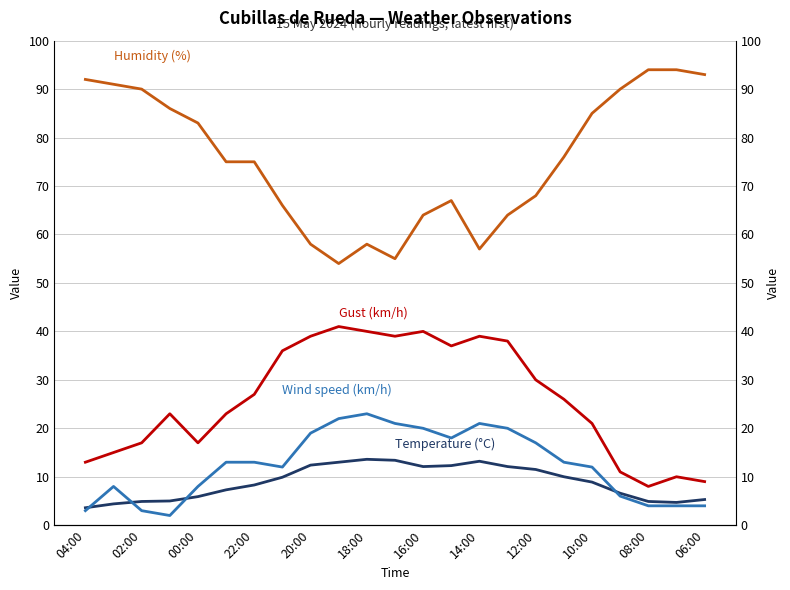

Count the number of categories in the chart.

23